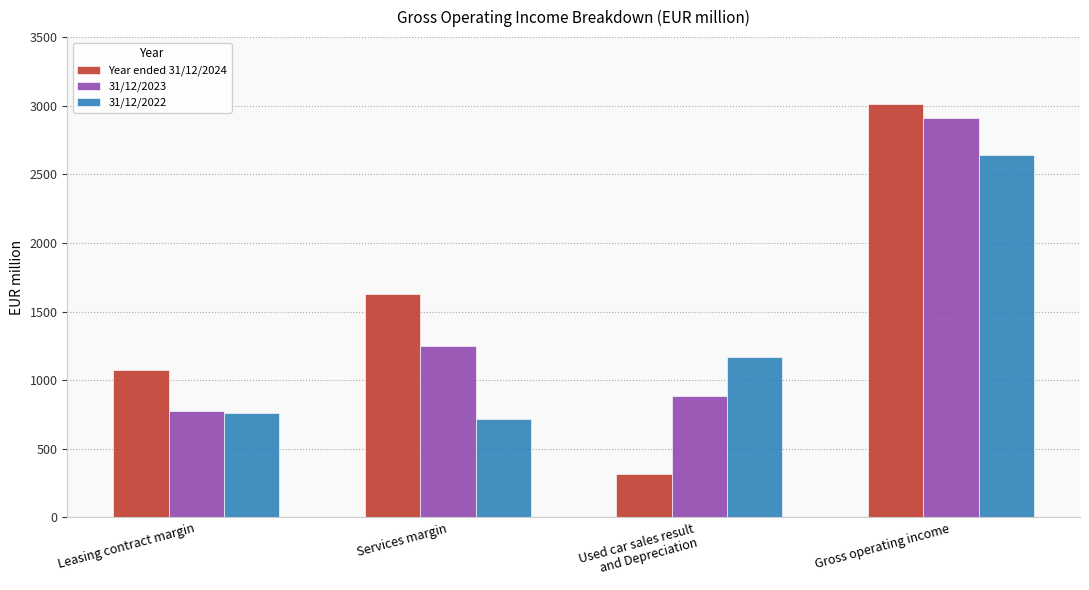

The Year ended 31/12/2024 series shows 1070.7 at Leasing contract margin. True or false?

True